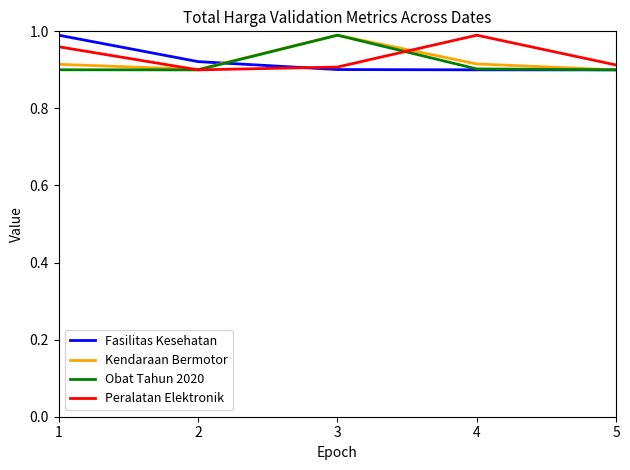

What is the total value across all series at 2?

3.6